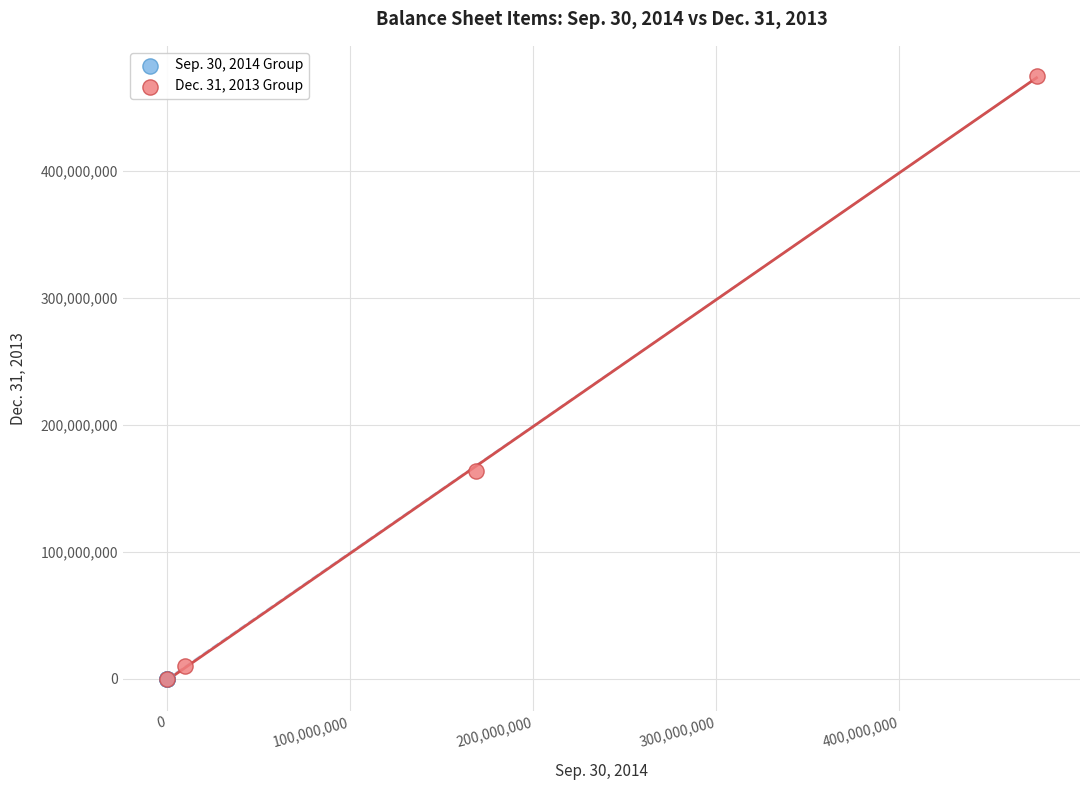

Which series has the widest spread of Y values?

Dec. 31, 2013 Group